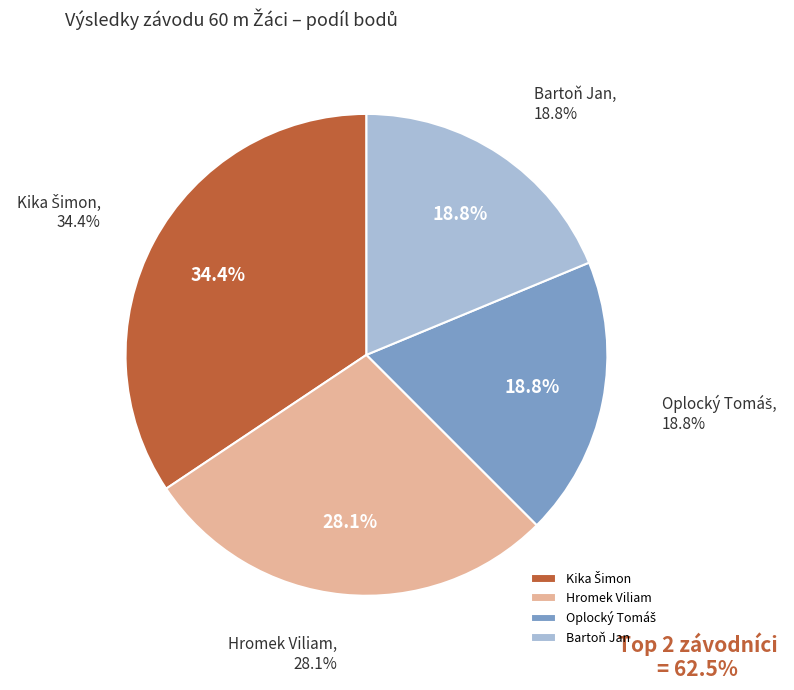

The Kika Šimon slice represents 34% of the pie. True or false?

True